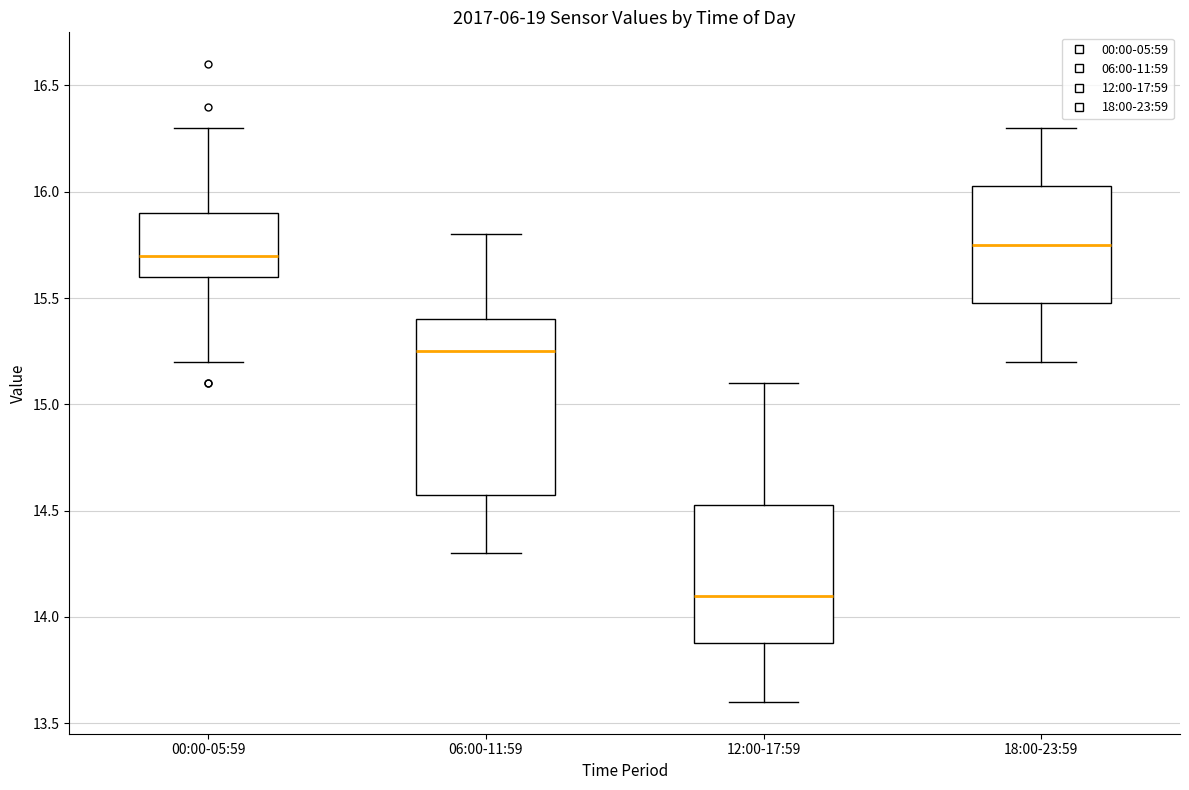

Reading left to right, read every box against the y-axis: the position of its median line, the range the box covers, and the ends of its whiskers. The values are not printed on the chart, so give them approximately, as read against the axis.

00:00-05:59: median 15.70, box 15.60 to 15.90, whiskers 15.20 to 16.30
06:00-11:59: median 15.25, box 14.60 to 15.40, whiskers 14.30 to 15.80
12:00-17:59: median 14.10, box 13.90 to 14.55, whiskers 13.60 to 15.10
18:00-23:59: median 15.75, box 15.50 to 16.05, whiskers 15.20 to 16.30